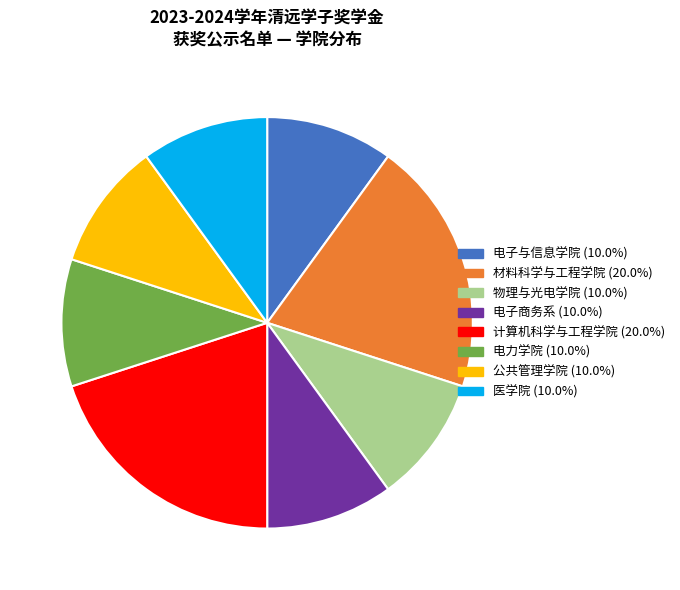

Is there a majority slice in this chart?

No